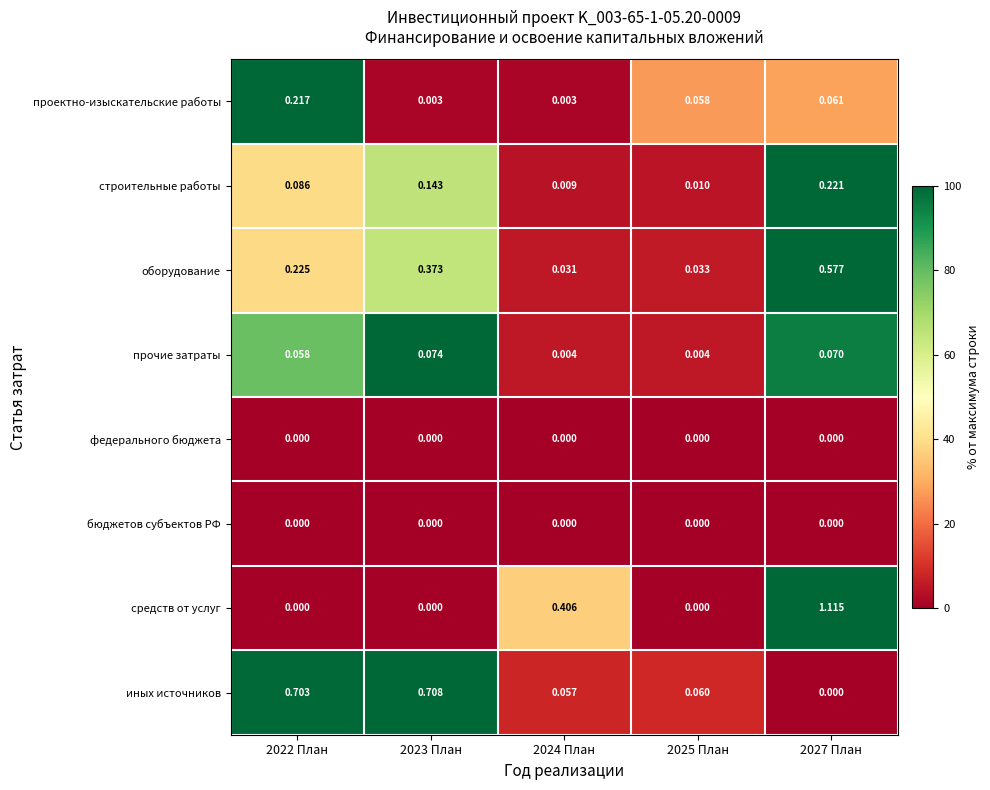

Which series has the widest spread of values?

средств от услуг